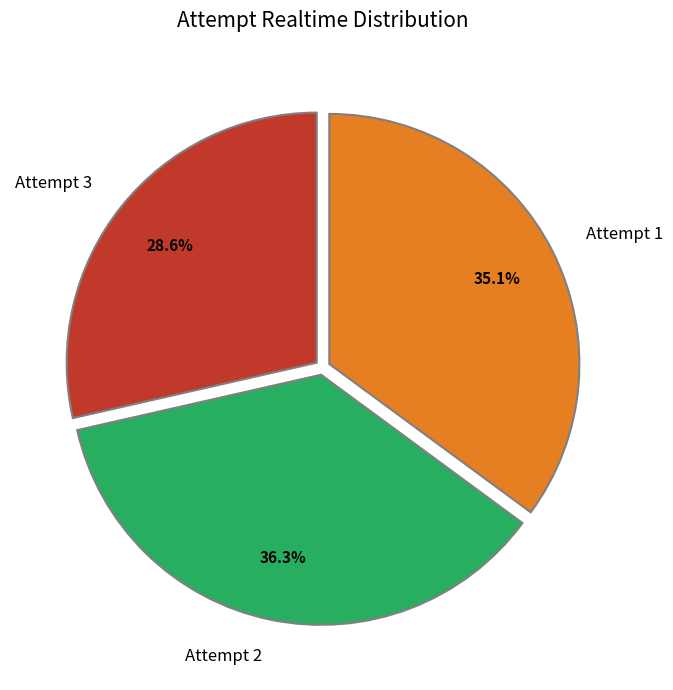

Is Attempt 2 the majority of the pie?

No